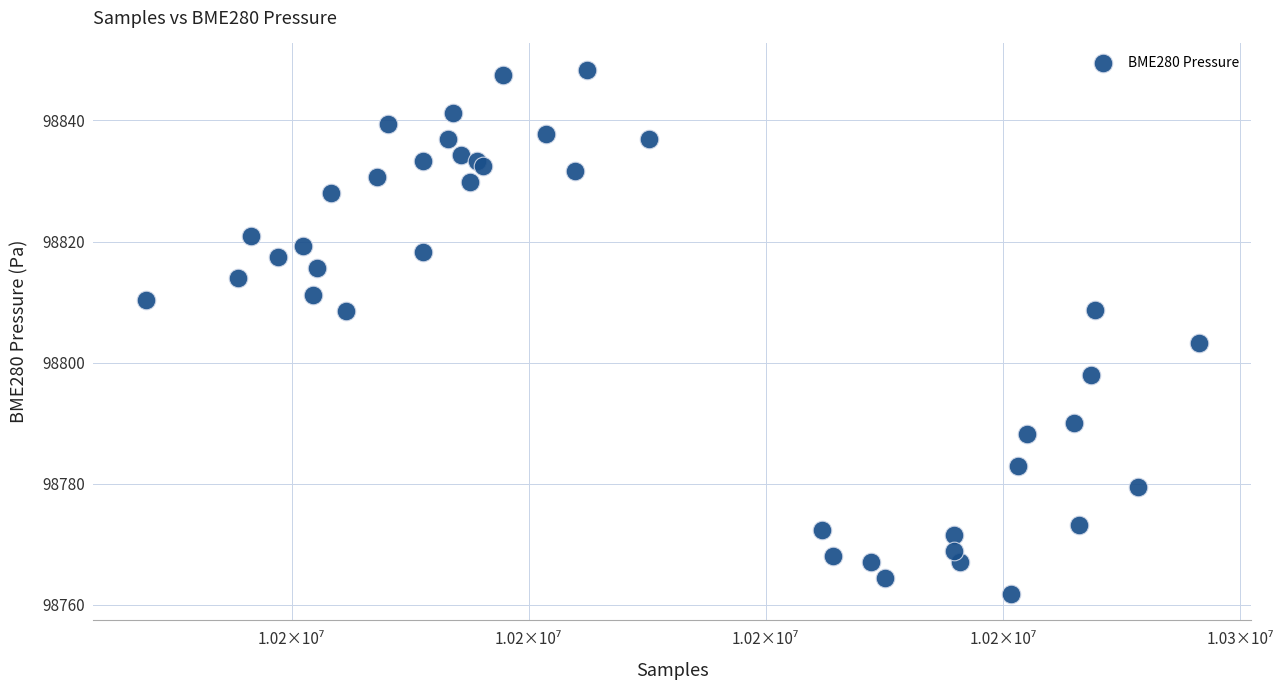

What Y value in the scatter plot is closest to 98805?

98803.3